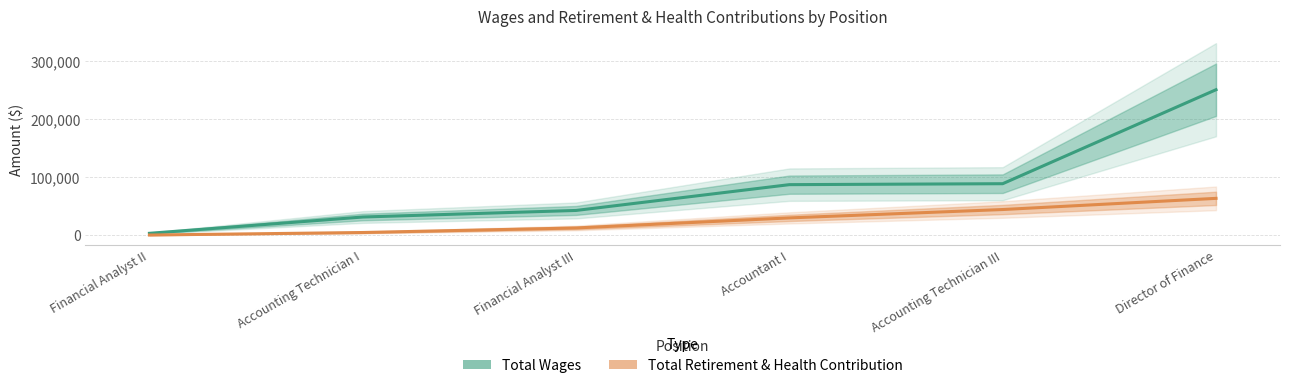

What is the smallest value displayed?

550